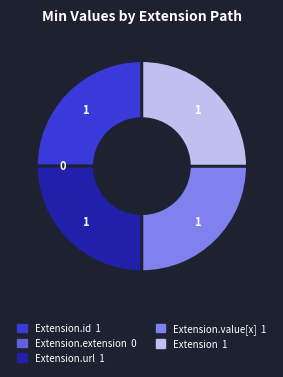

Does any single category account for the majority?

No